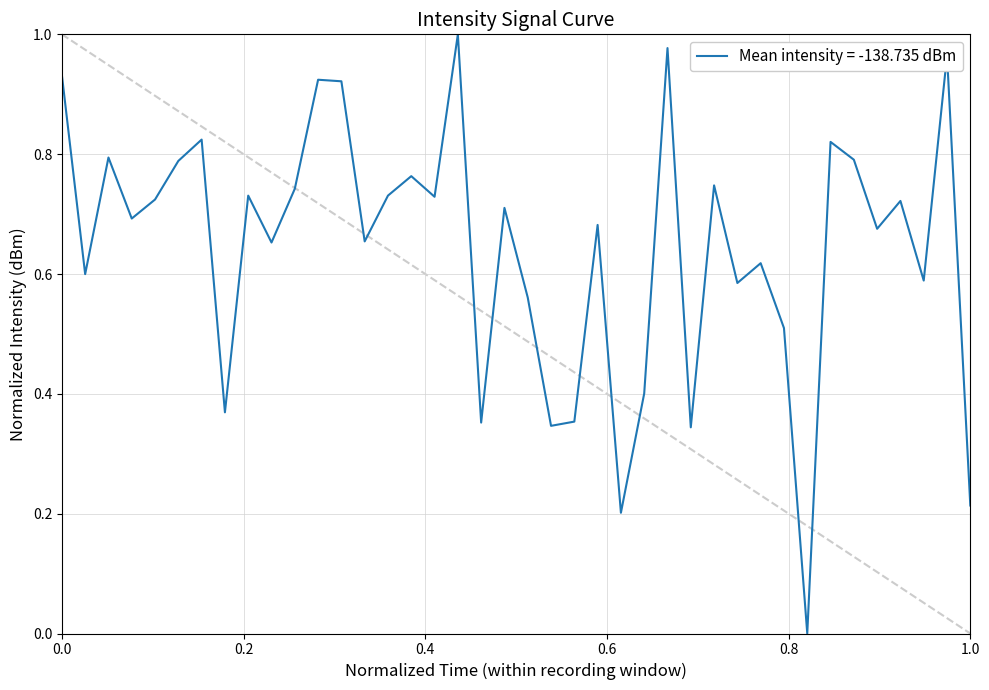

How many lines are shown in the chart?

1